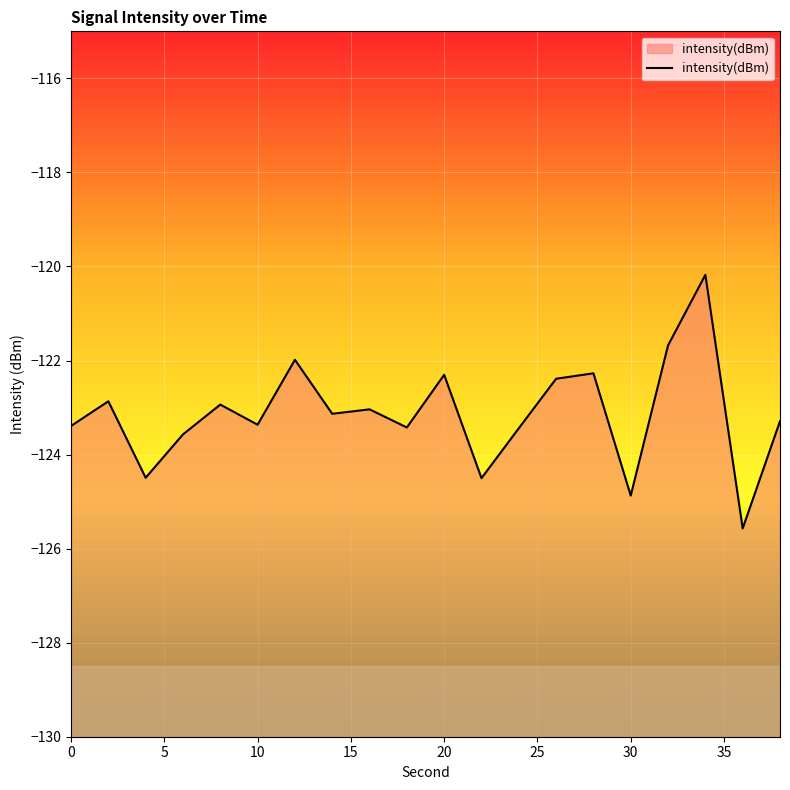

True or false: the data shows -123.4 at 10.

True